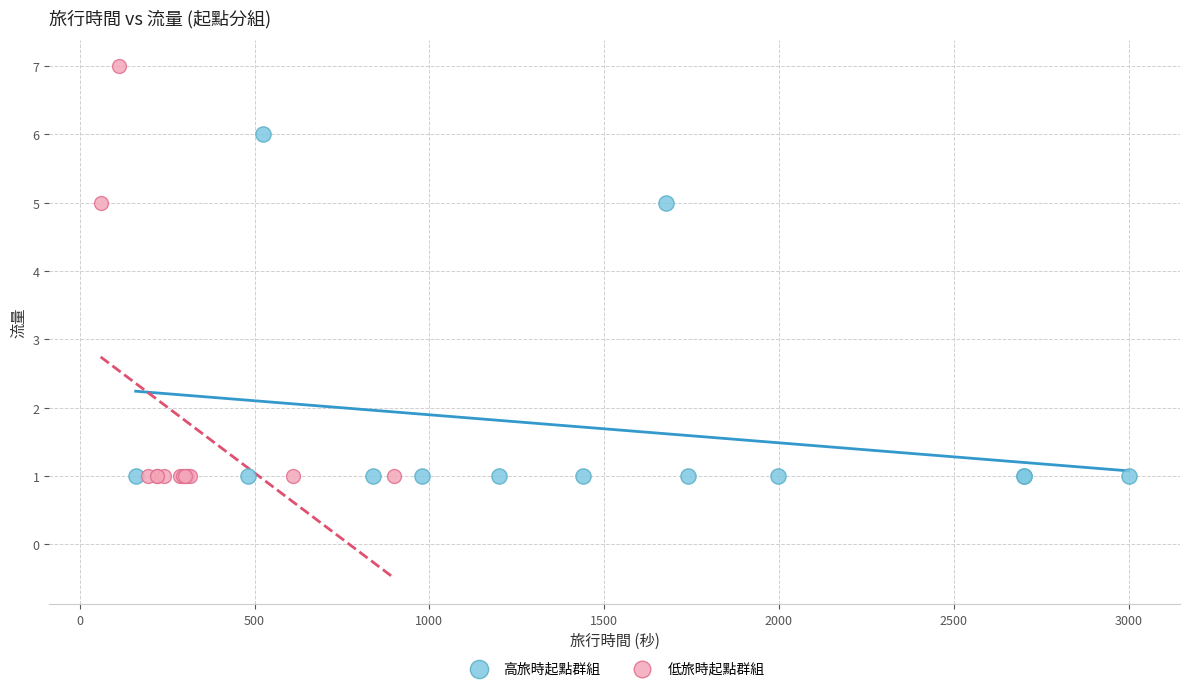

What are all the series names shown in the legend?

高旅時起點群組, 低旅時起點群組